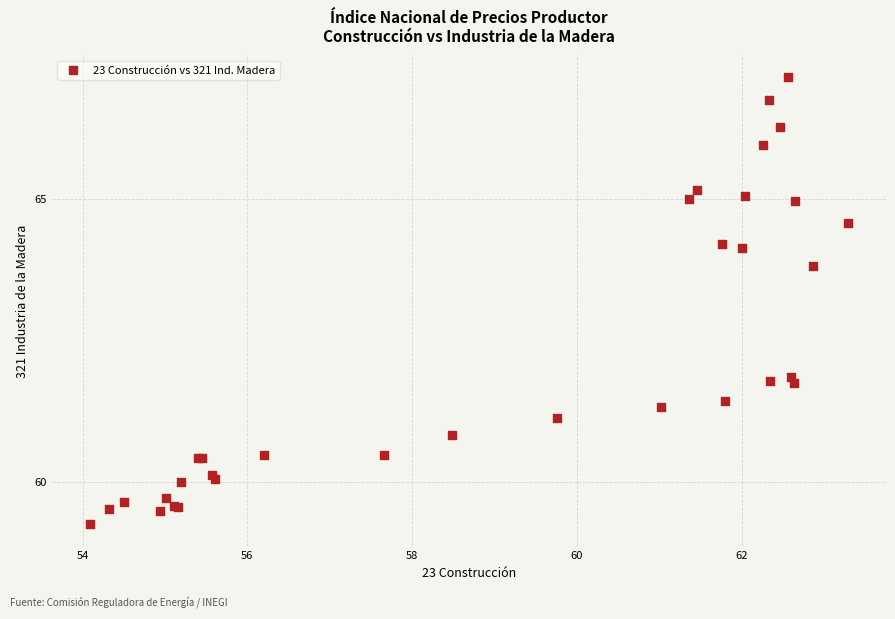

What Y value in the scatter plot is closest to 63?

63.8